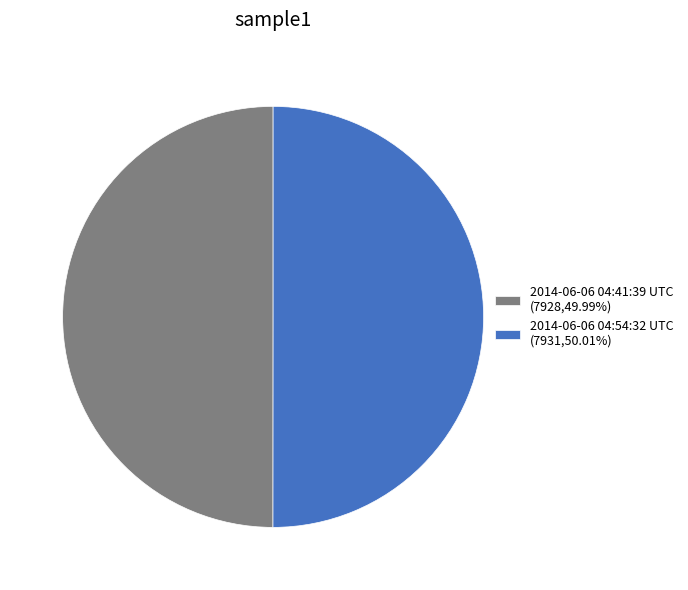

What is the ratio of the value at 2014-06-06 04:41:39 UTC (7928,49.99%) to the value at 2014-06-06 04:54:32 UTC (7931,50.01%)?

1.0